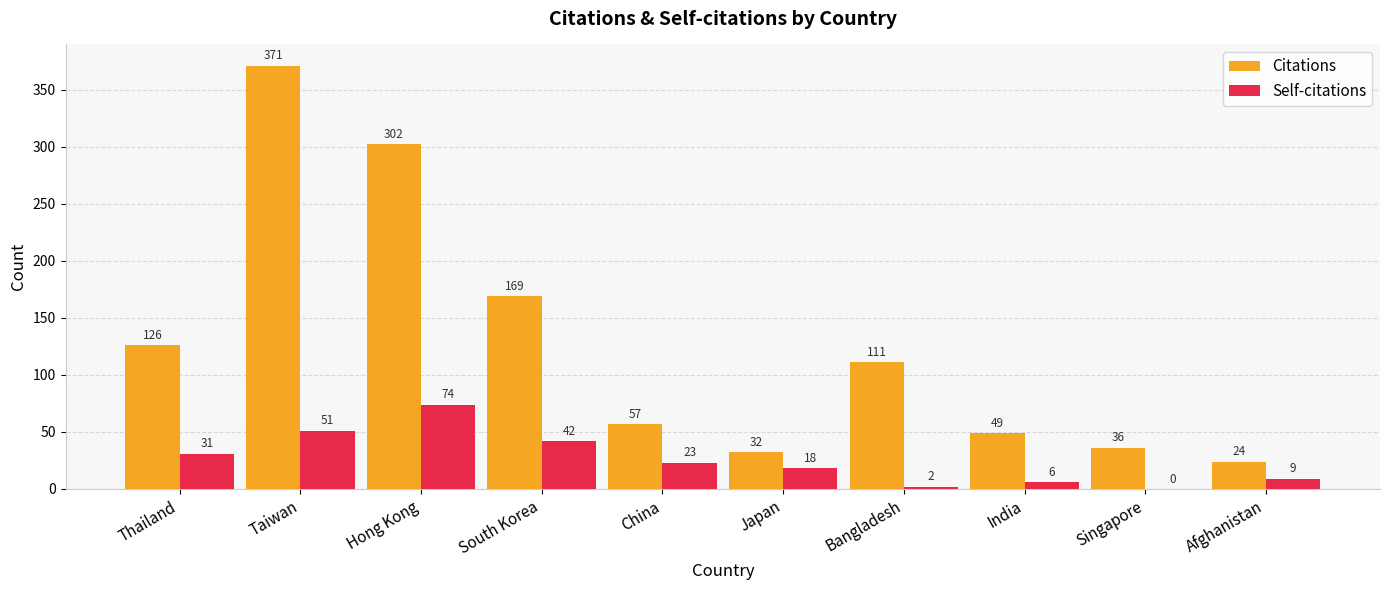

How many distinct data groups are displayed?

2